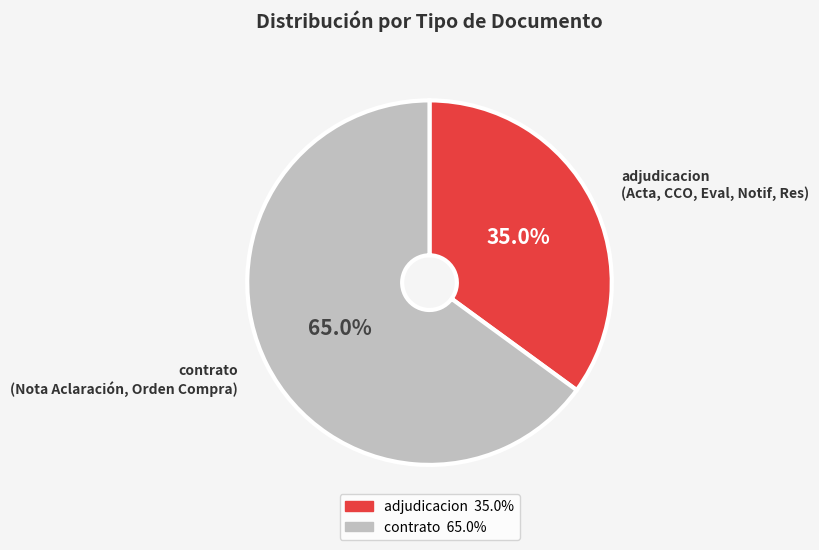

Is there a majority slice in this chart?

Yes